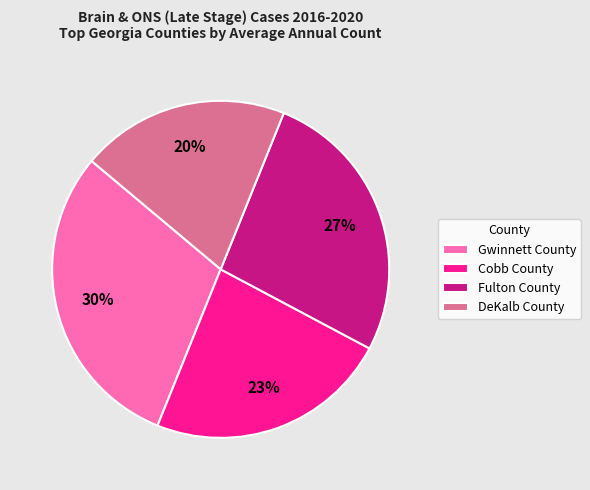

True or false: Gwinnett County accounts for 30% of the total.

True